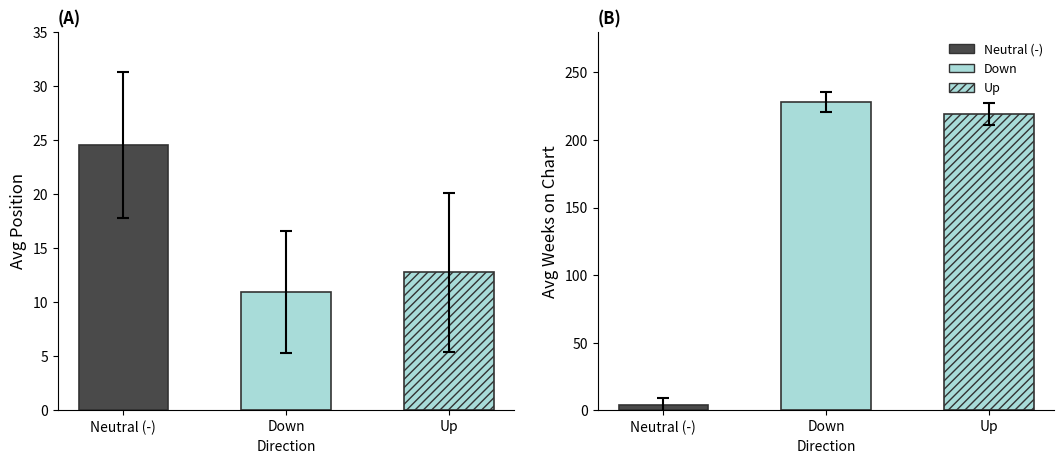

What is the label of the 3rd bar from the right?

-